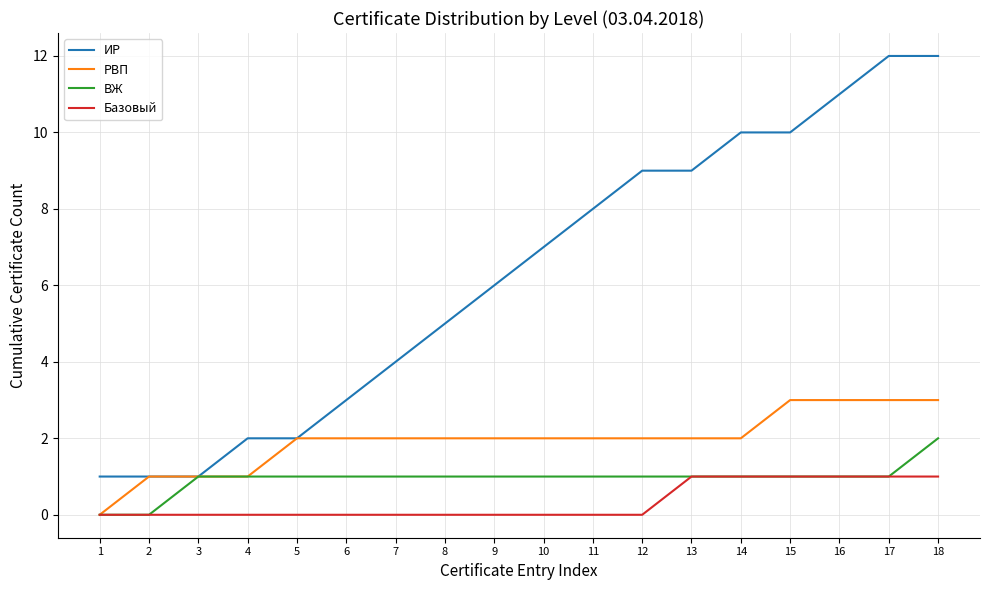

At which category is the sum across all series the highest?

18